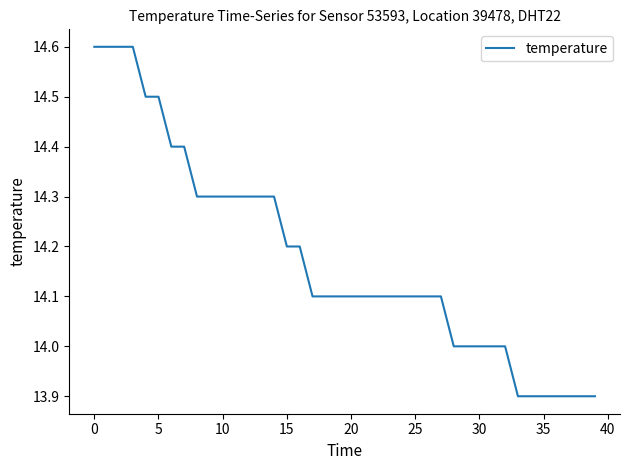

What is the greatest value displayed?

14.6